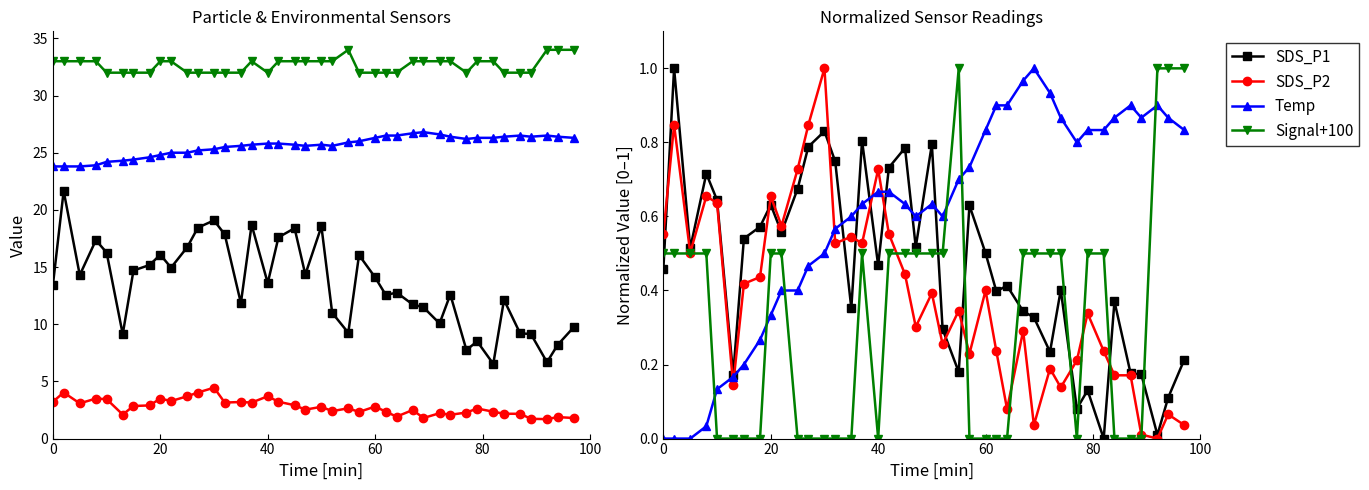

True or false: Temp and Signal intersect in this chart.

False